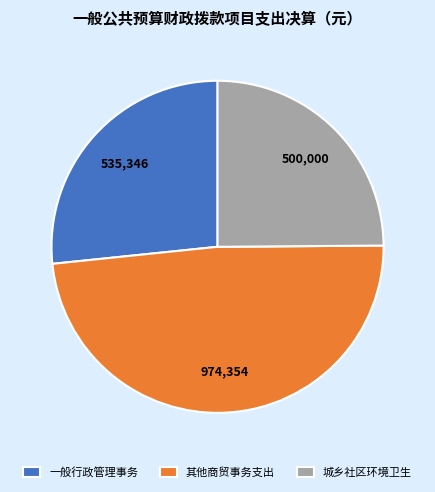

Which category has the biggest portion of the pie?

其他商贸事务支出